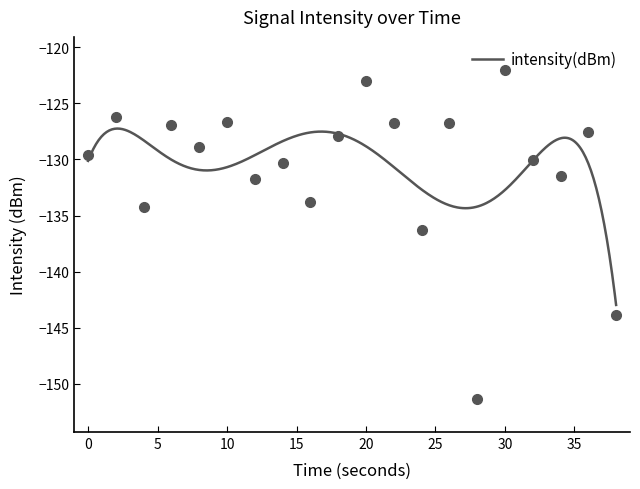

Between 16 and 32, which is larger?

32